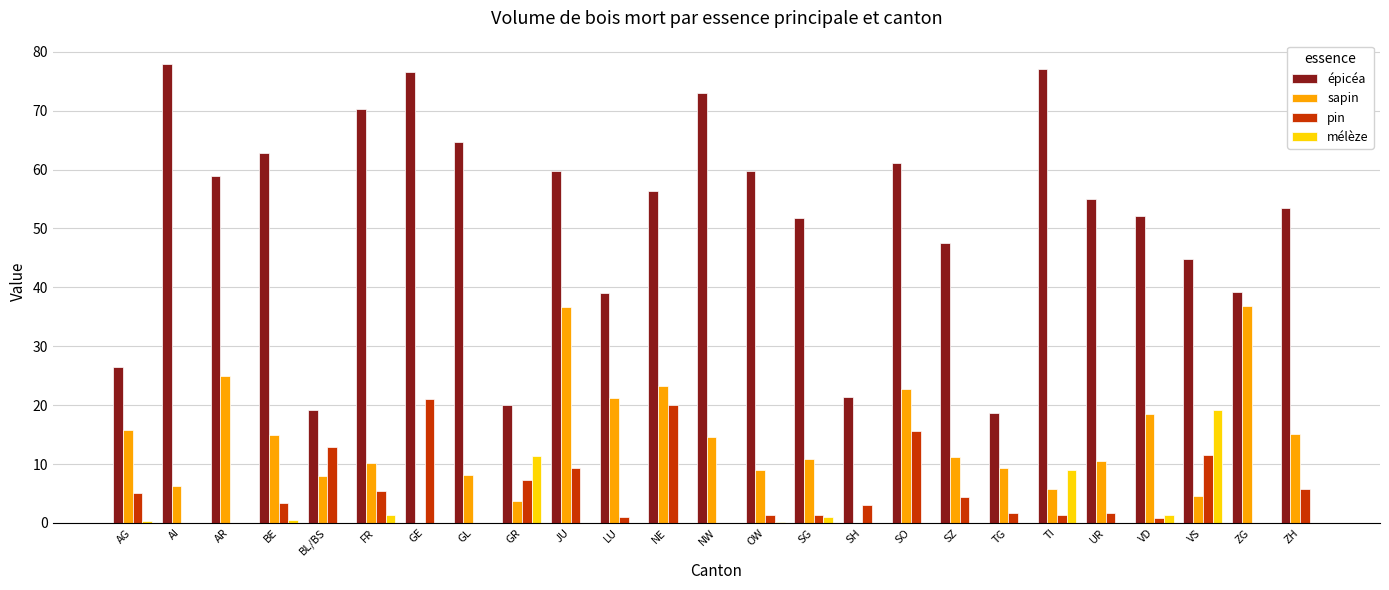

Between GR and VD, which series saw the biggest shift?

épicéa